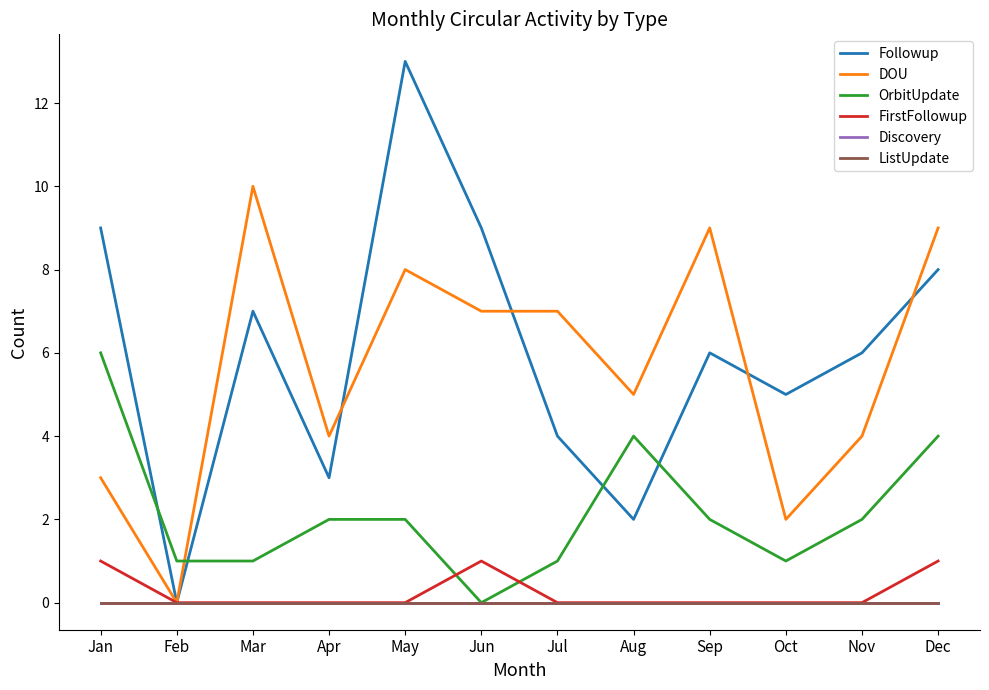

Is this an area chart (filled region under the line)?

No